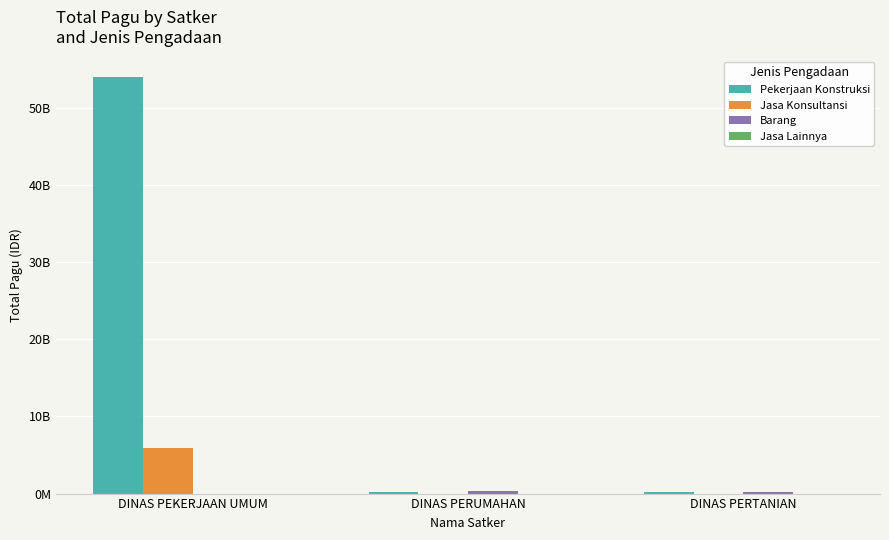

The value of Pekerjaan Konstruksi at DINAS PERTANIAN is 250692526. True or false?

False